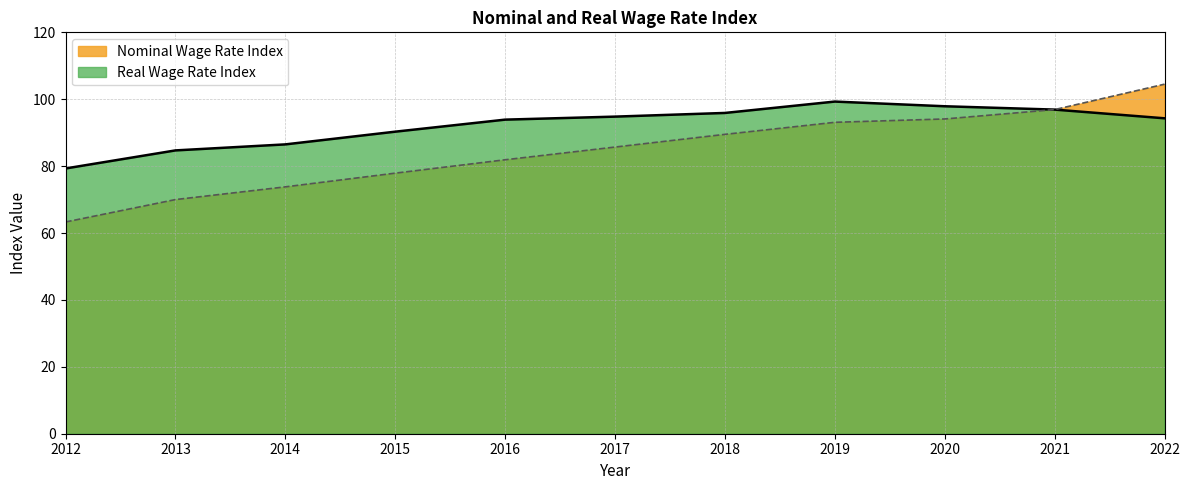

What is the greatest value displayed?

104.5